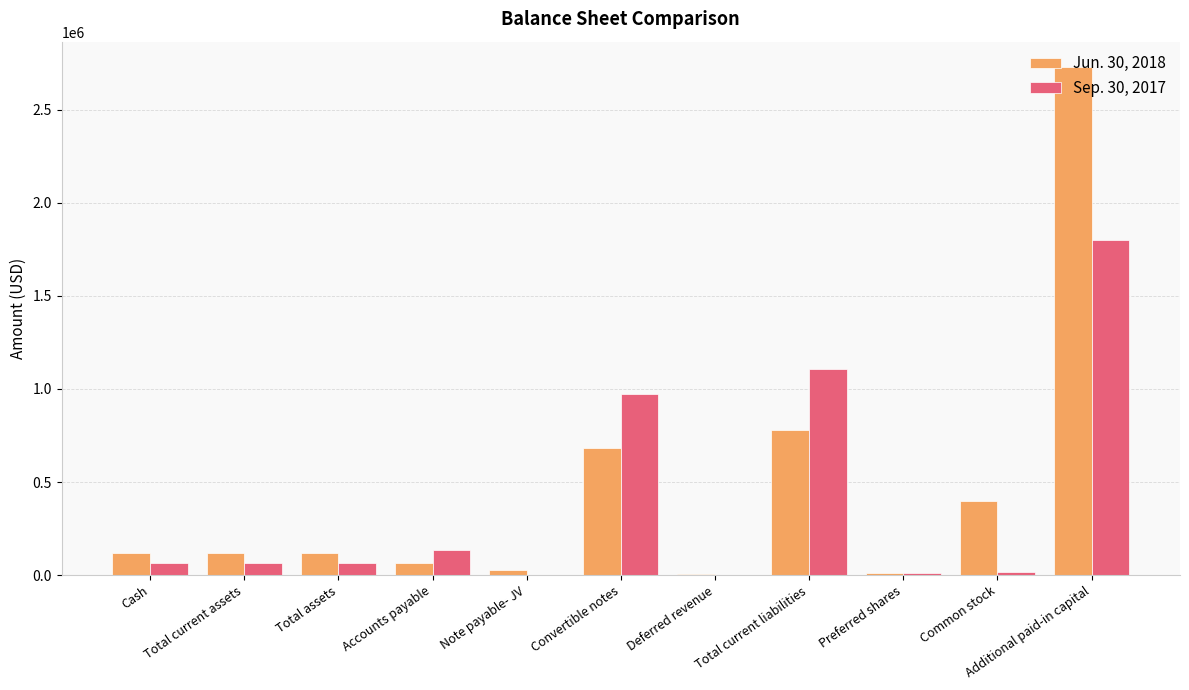

Which series changed the most between Total assets and Total current liabilities?

Sep. 30, 2017